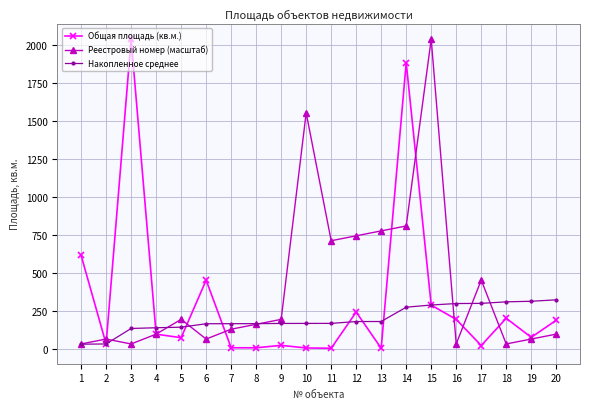

True or false: Реестровый номер (масштаб) has more than 2 interior local peaks.

True